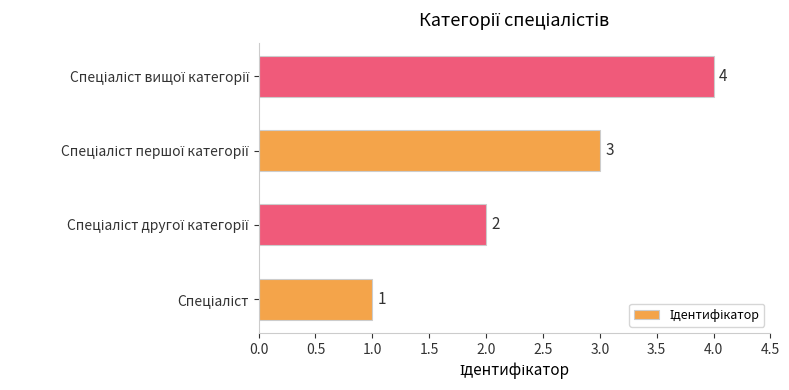

Count the values in the range 2 to 4.

3